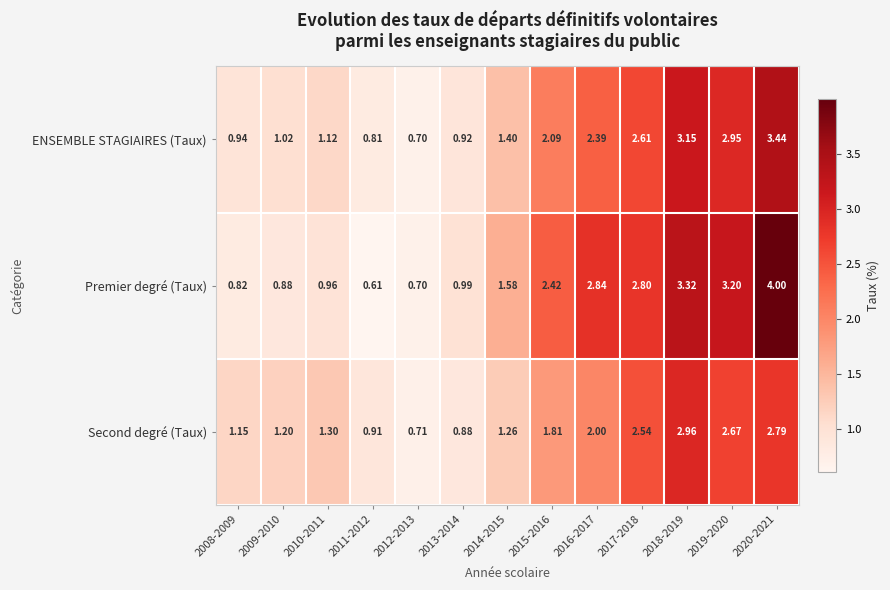

Which series has the largest total across all categories?

Premier degré (Taux)